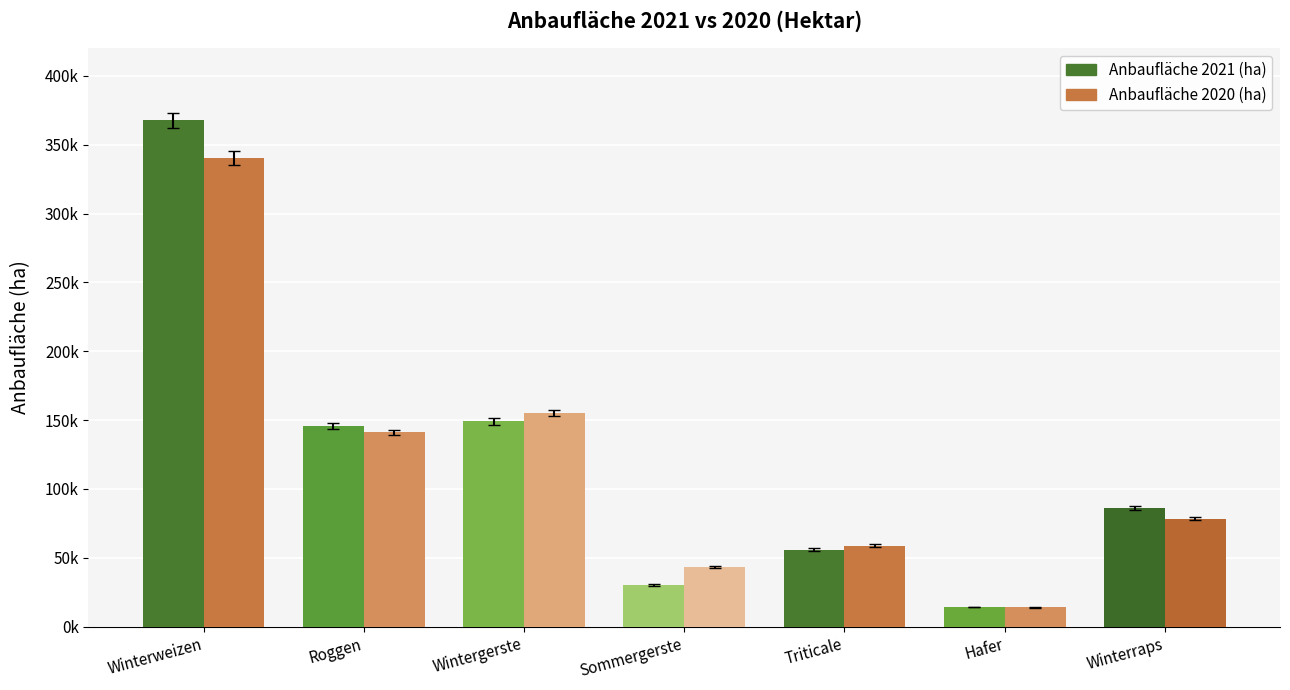

What position from the right is Sommergerste?

4